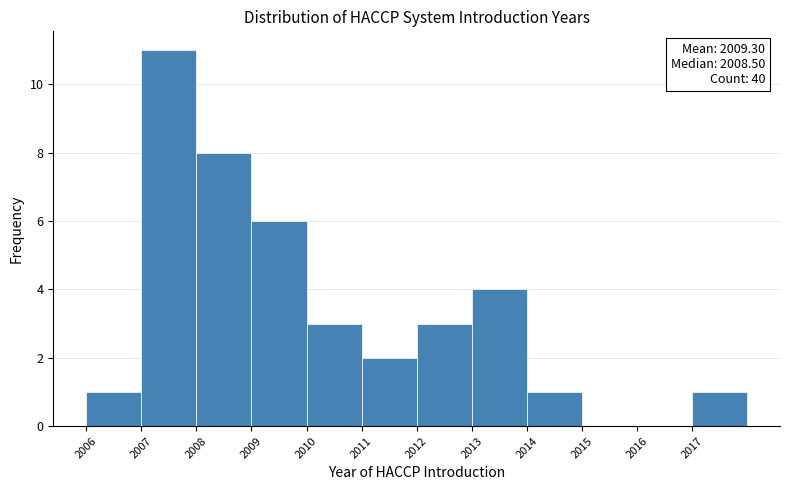

Which range on the x-axis has the tallest bar?

2007 to 2008